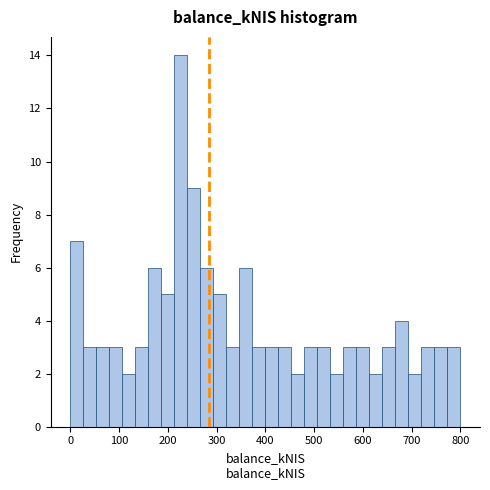

Around what value on the x-axis is the tallest bar? Give the approximate position of its centre, as read against the axis.

230